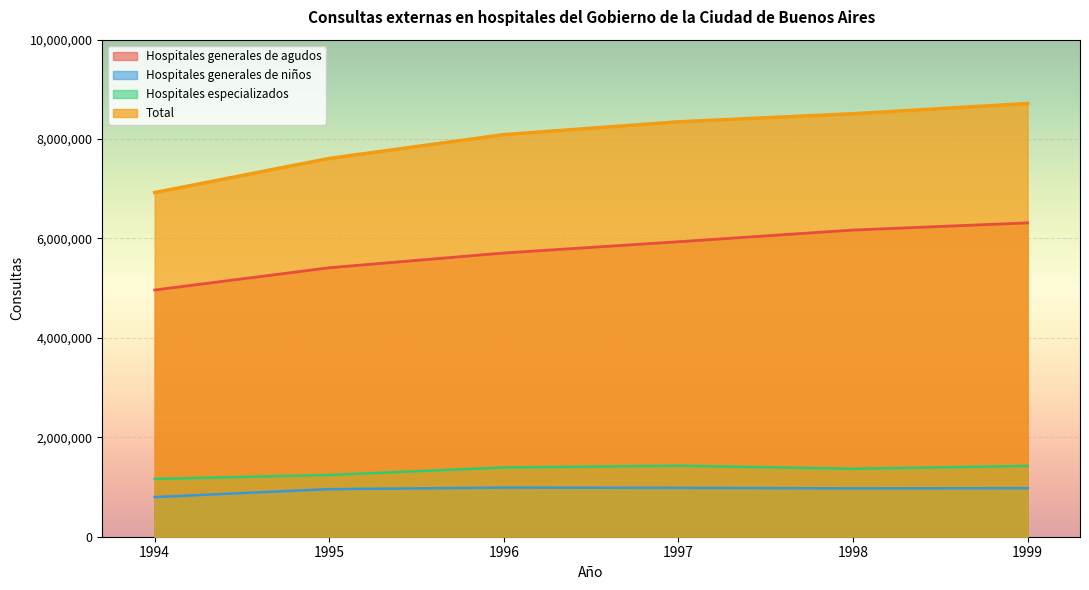

Which series changed the most between 1995 and 1996?

Total